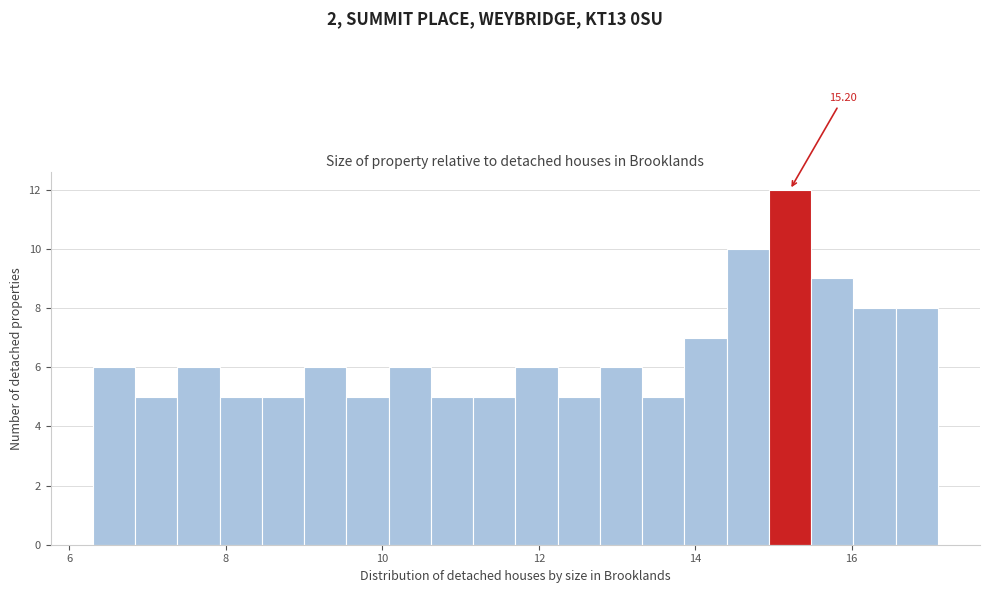

Around what value on the x-axis is the tallest bar? Give the approximate position of its centre, as read against the axis.

15.2